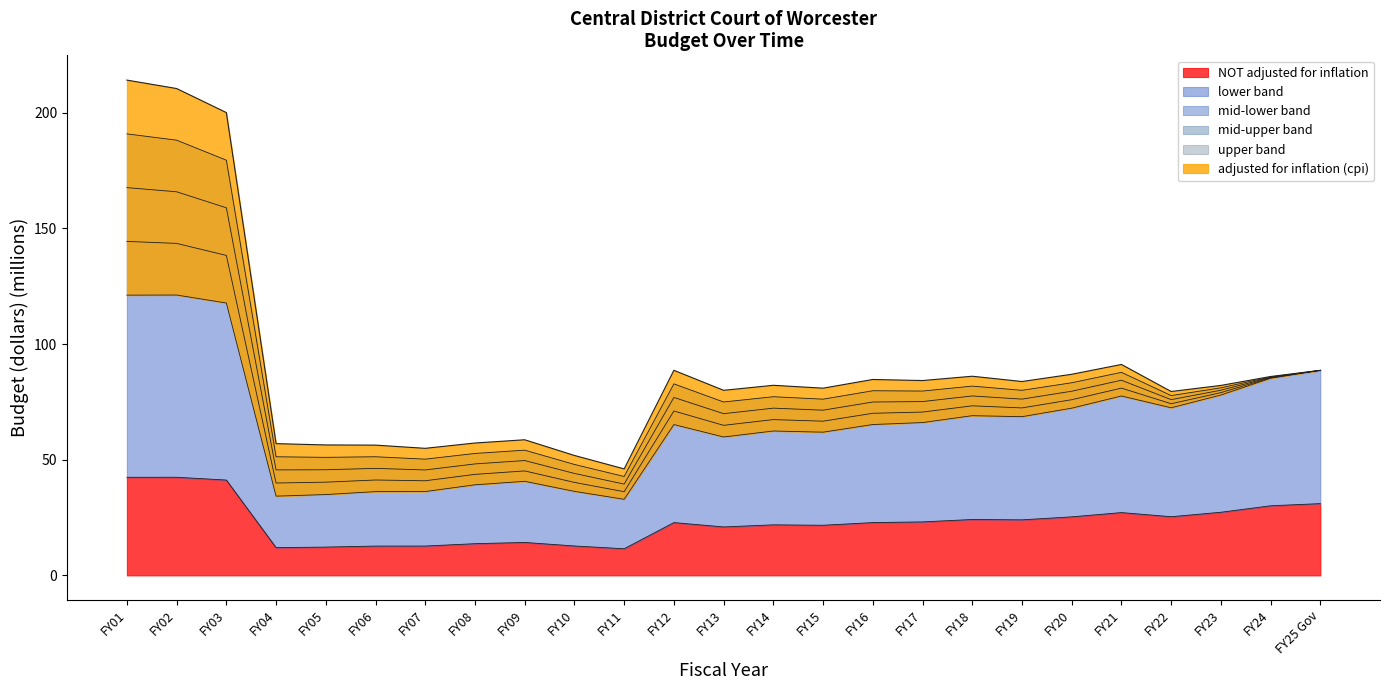

True or false: NOT adjusted for inflation and adjusted for inflation (cpi) cross at least once.

False